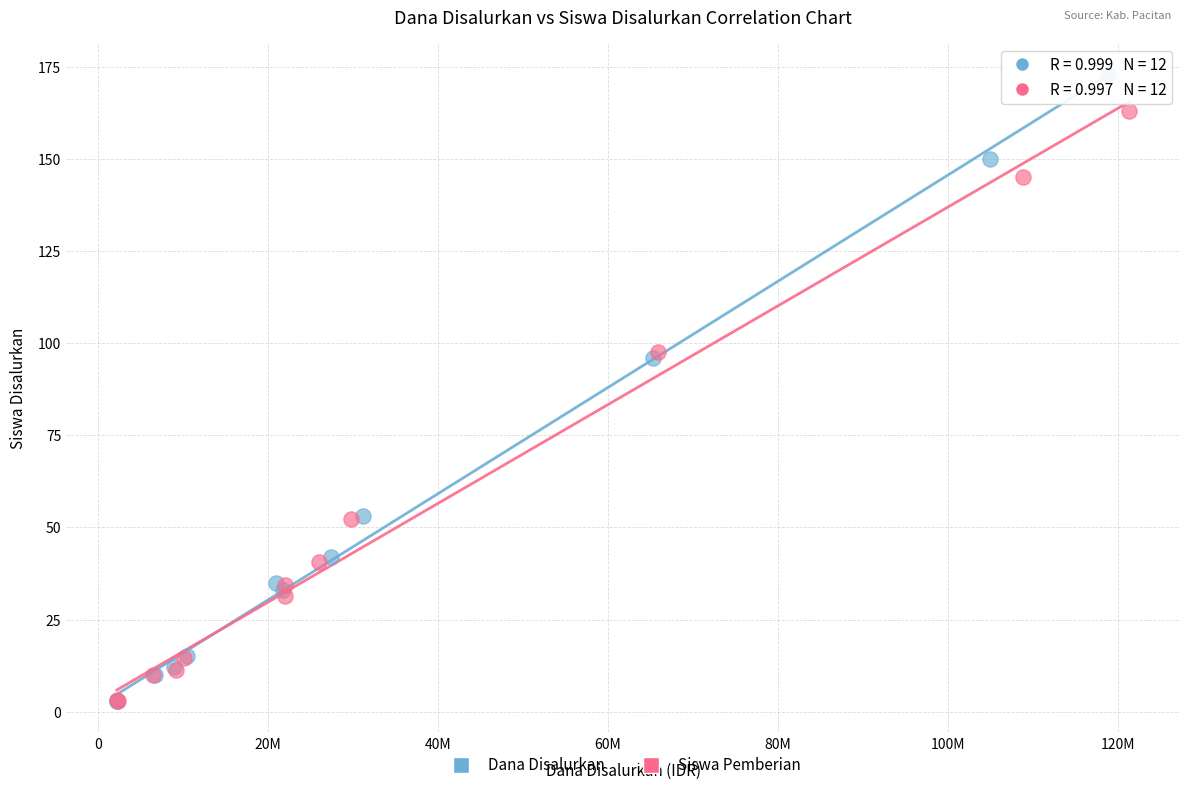

Which series has the widest spread of Y values?

Dana Disalurkan